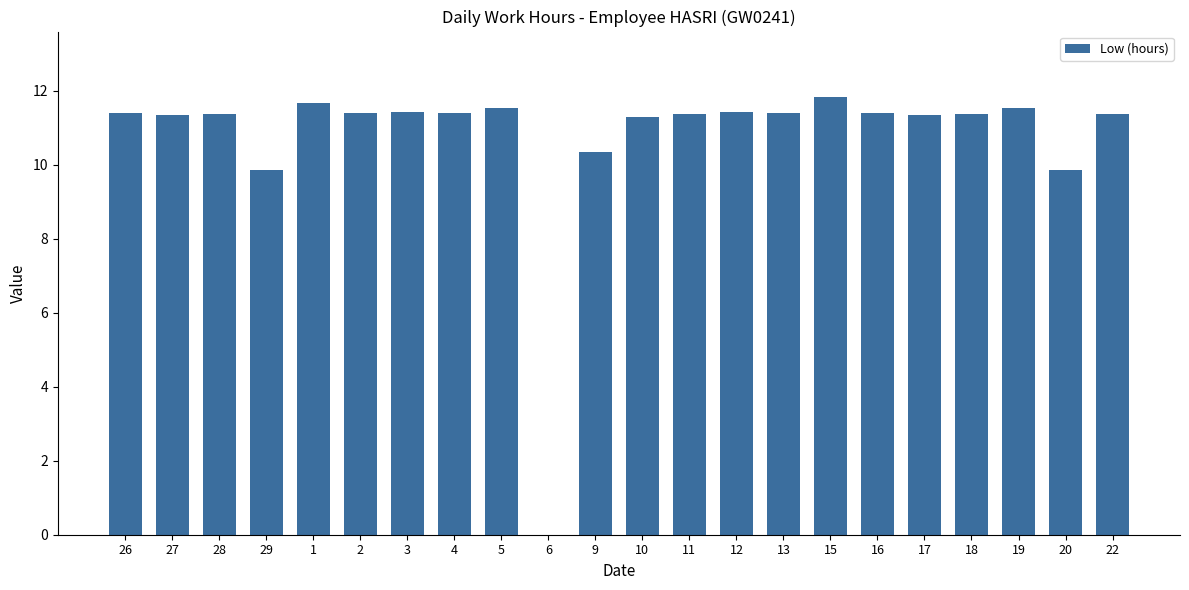

What is the sum of all values?

235.8